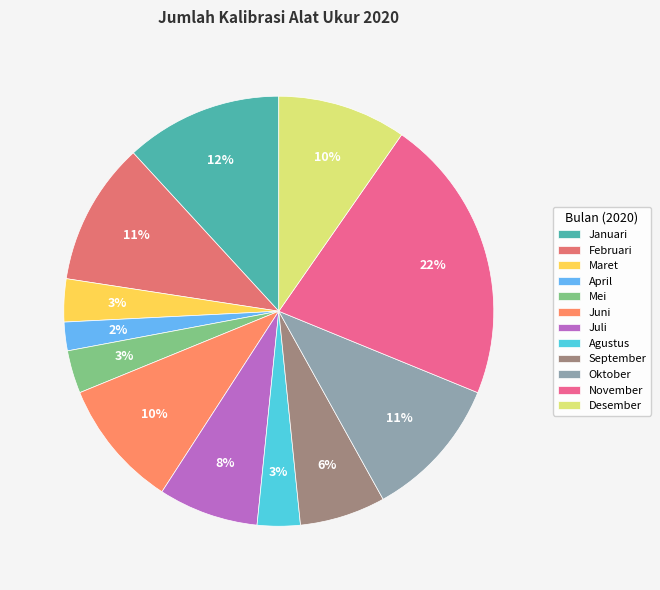

Is there any slice that represents more than half of the pie?

No